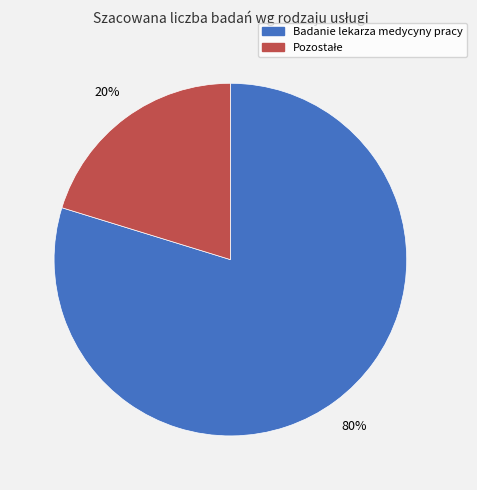

Count the number of slices in the pie.

2